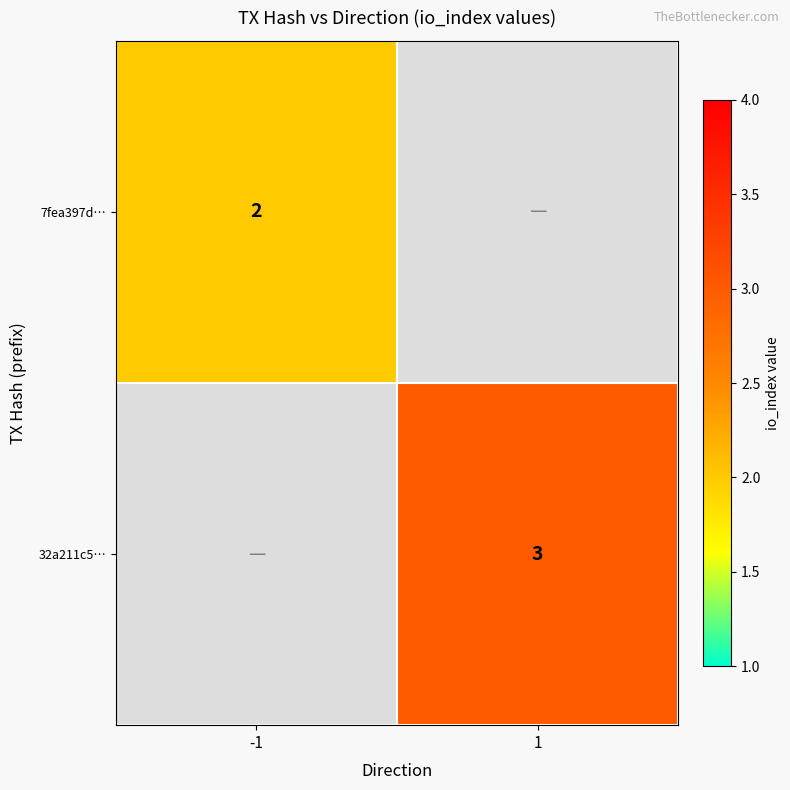

What is the maximum value shown in the chart?

3.0